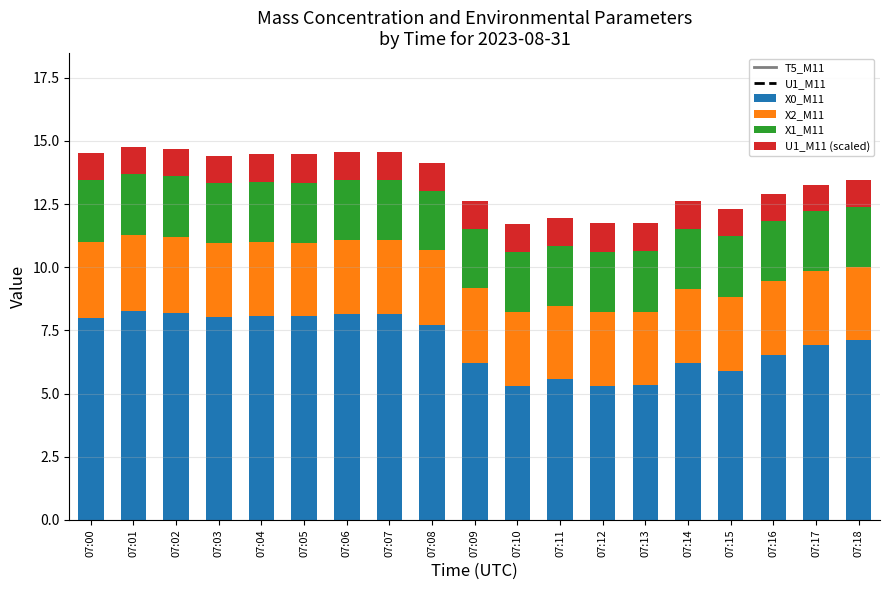

Rank the series at 07:04 from lowest to highest value.

U1_M11 (scaled), X1_M11, X2_M11, X0_M11, U1_M11, T5_M11